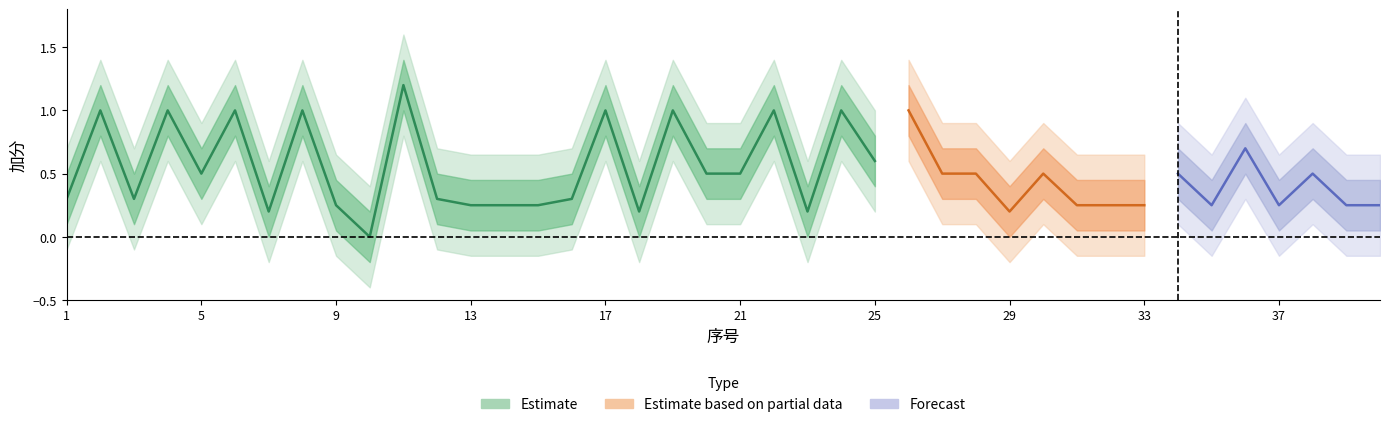

What is the value of the upper2 point at the 2nd from the left?

1.4